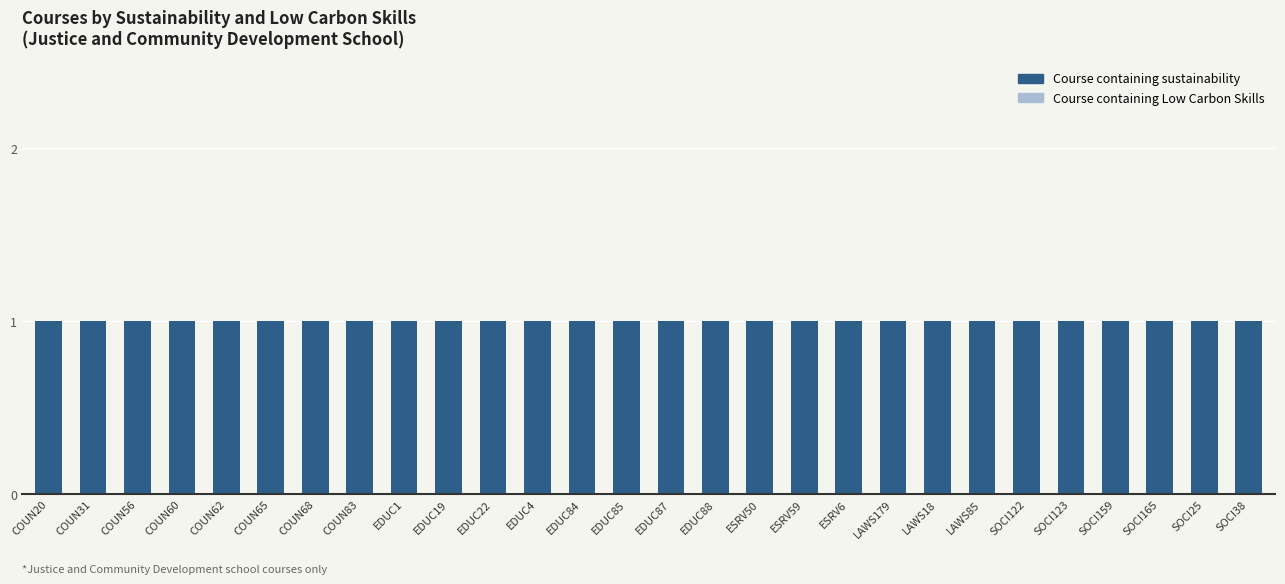

What are all the series names shown in the legend?

Course containing Low Carbon Skills, Course containing sustainability